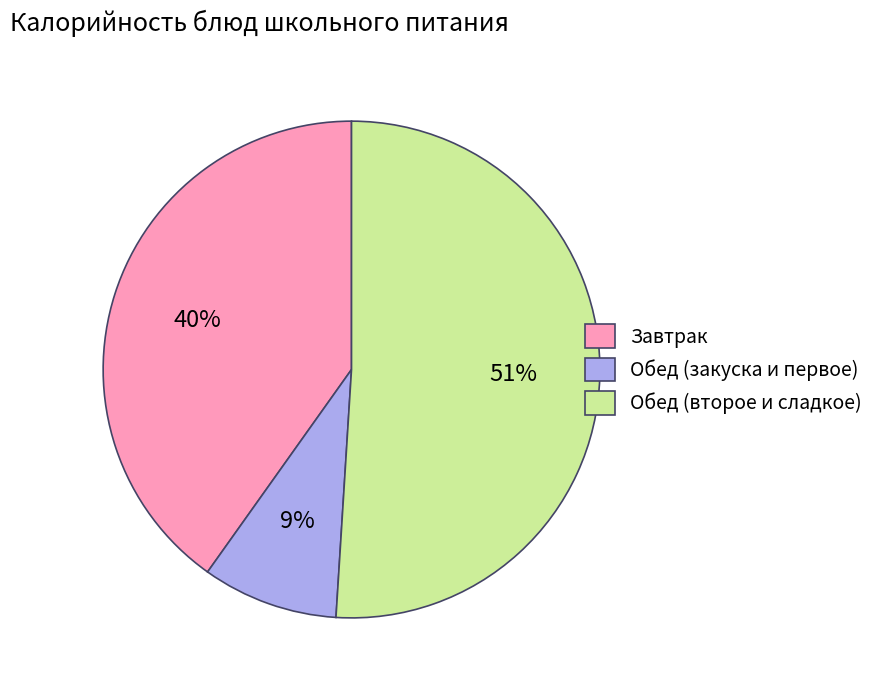

Does any single category account for the majority?

Yes